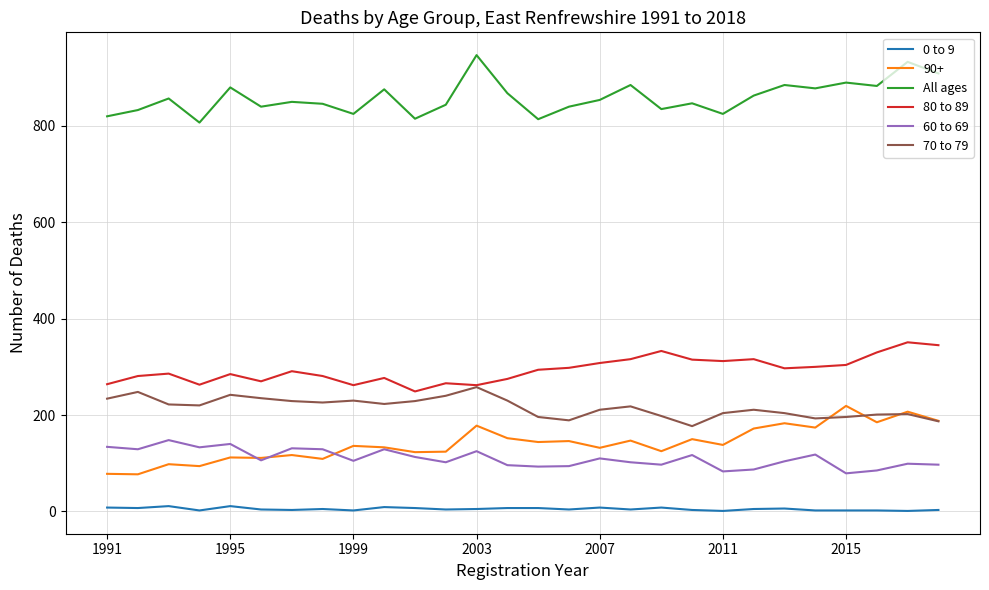

True or false: All ages and 90+ cross at least once.

False